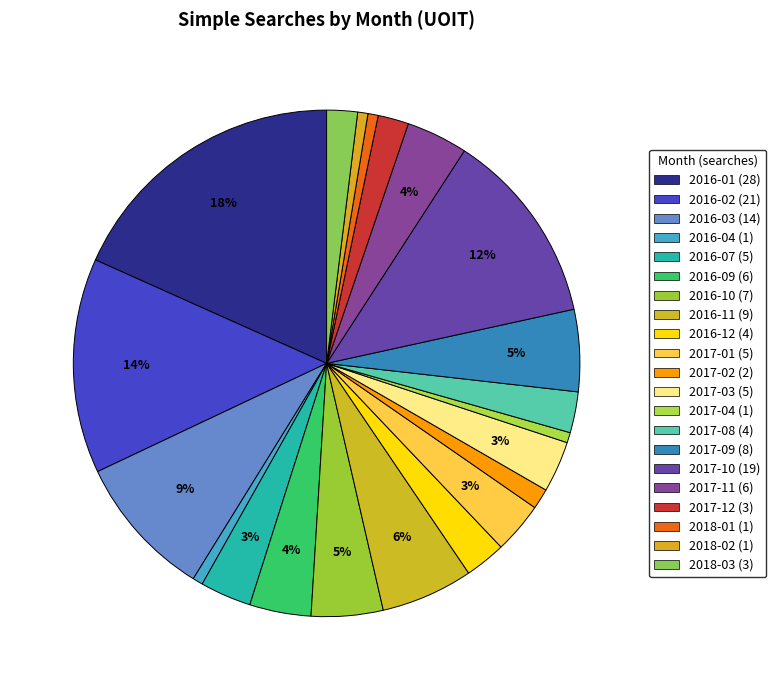

To the nearest percent, what is the difference between the largest and smallest slice percentages?

18%